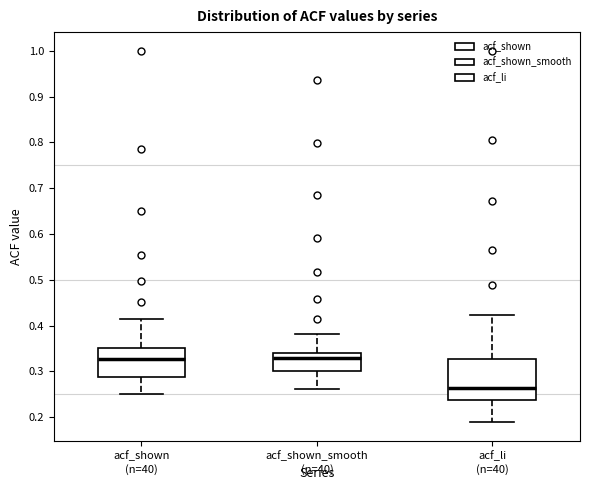

Which box has the lowest median line?

acf_li